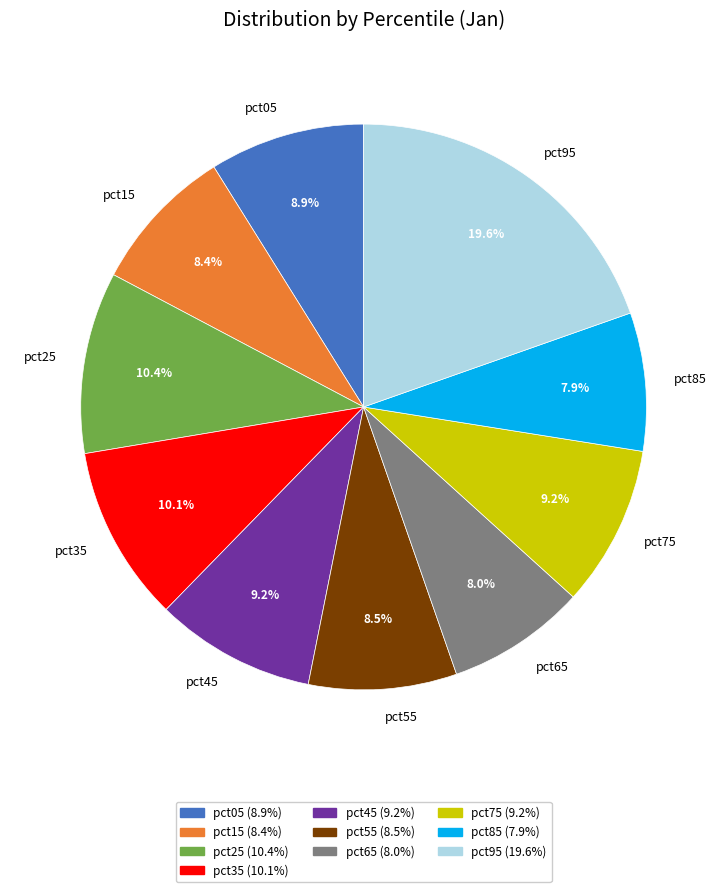

True or false: pct15 accounts for 8% of the total.

True